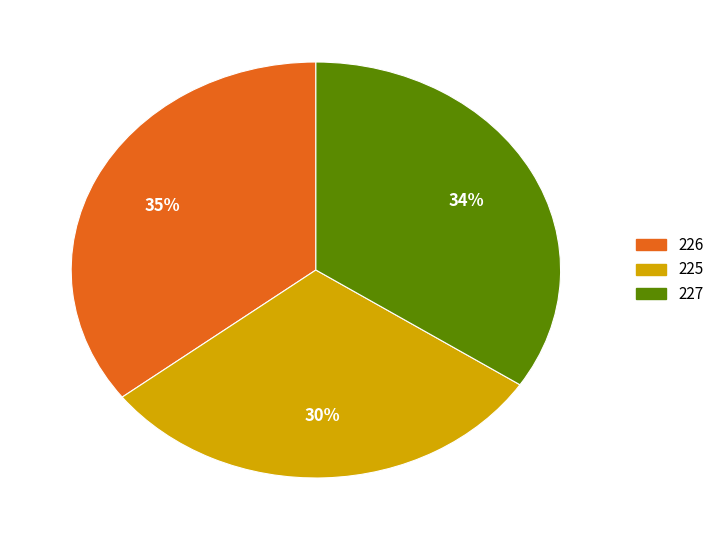

The 227 slice represents 25% of the pie. True or false?

False